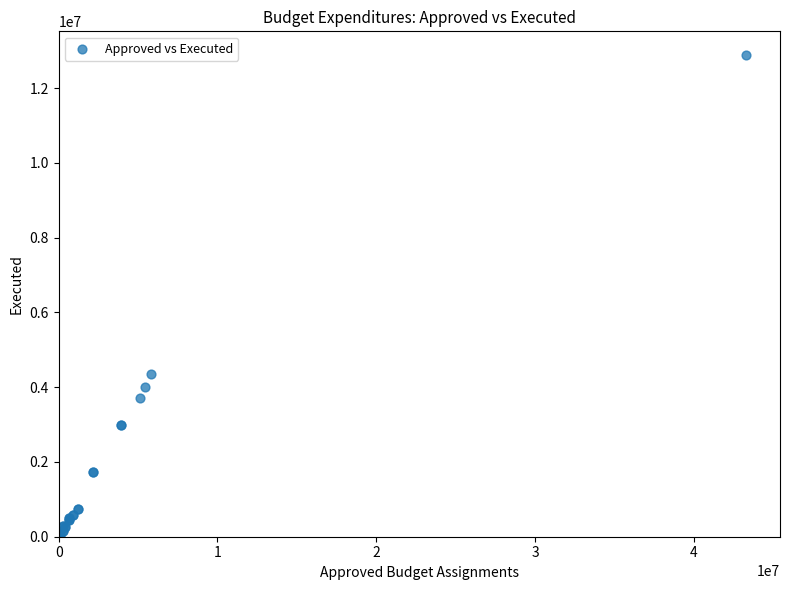

What Y value in the scatter plot is closest to 6438305?

4347714.9